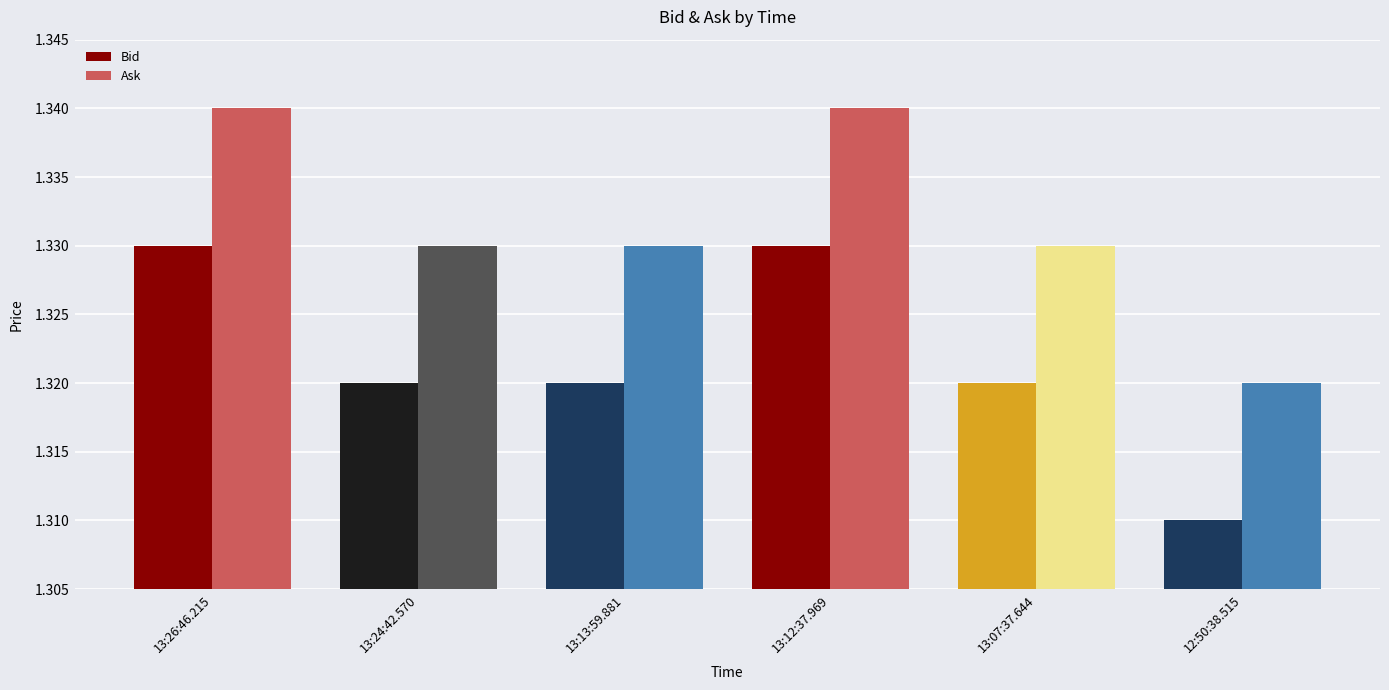

How many categories are shown in the chart?

6